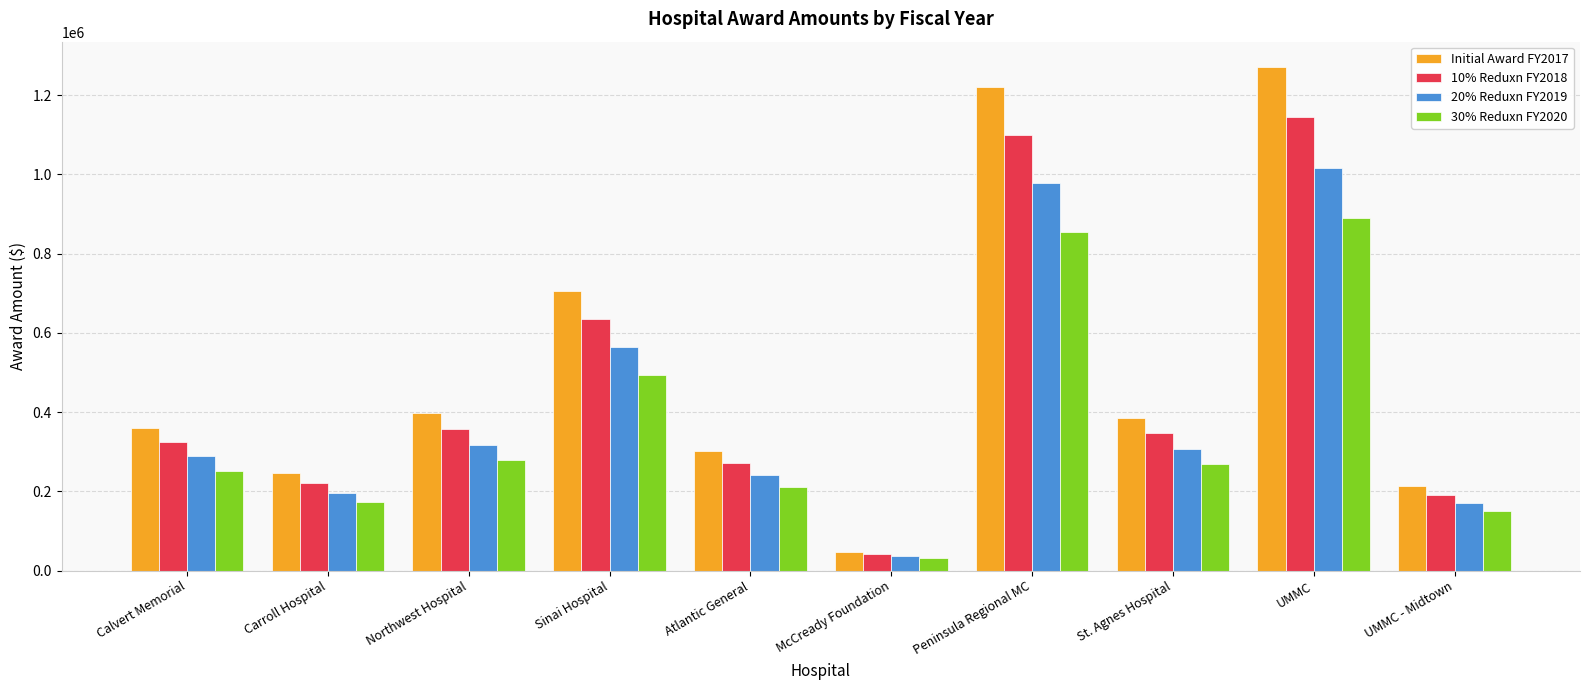

What is the smallest value displayed?

32108